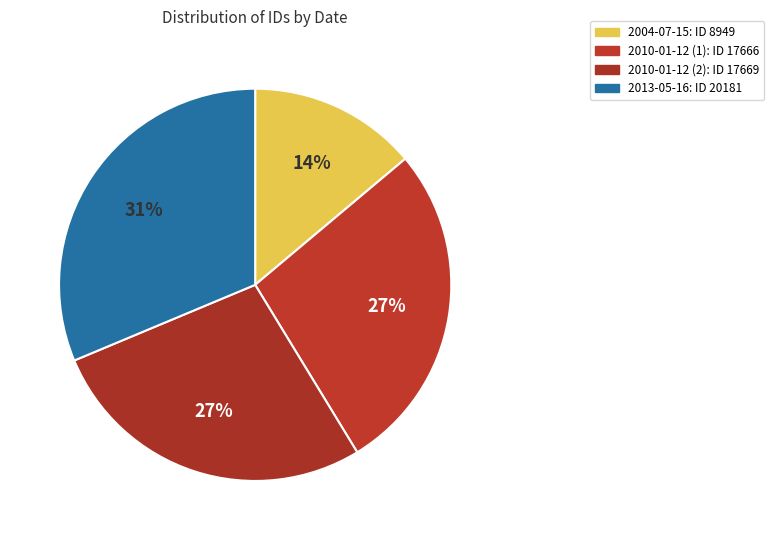

Count the number of slices in the pie.

4